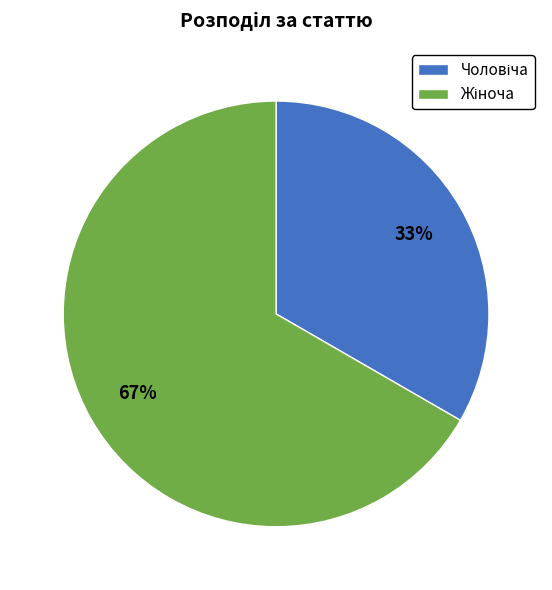

How many slices are in this pie chart?

2